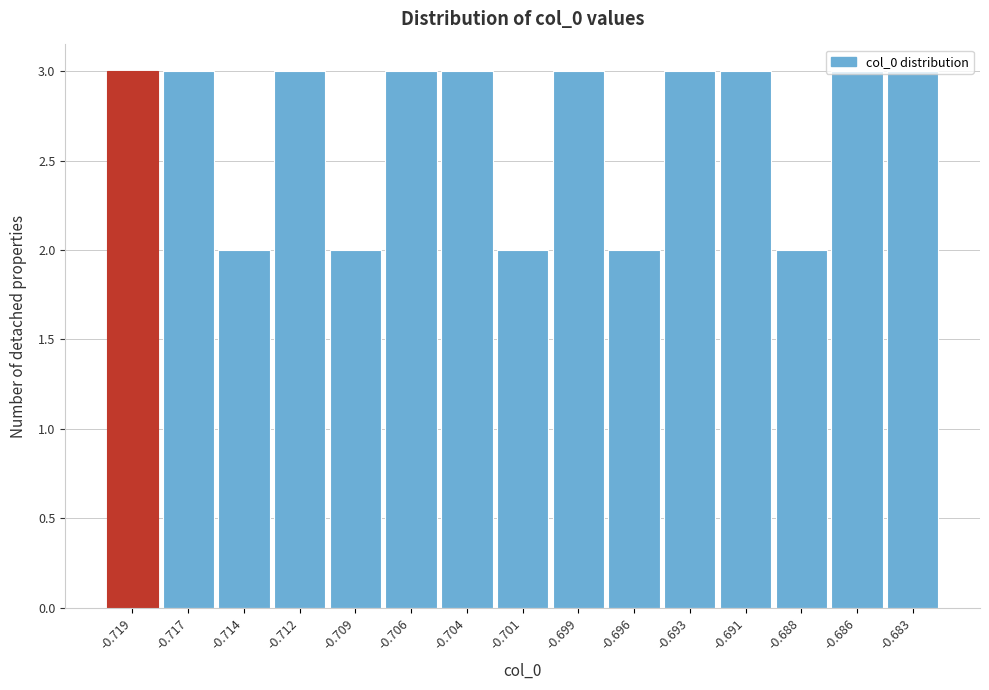

The chart shows a value of 3 at -0.706. True or false?

True